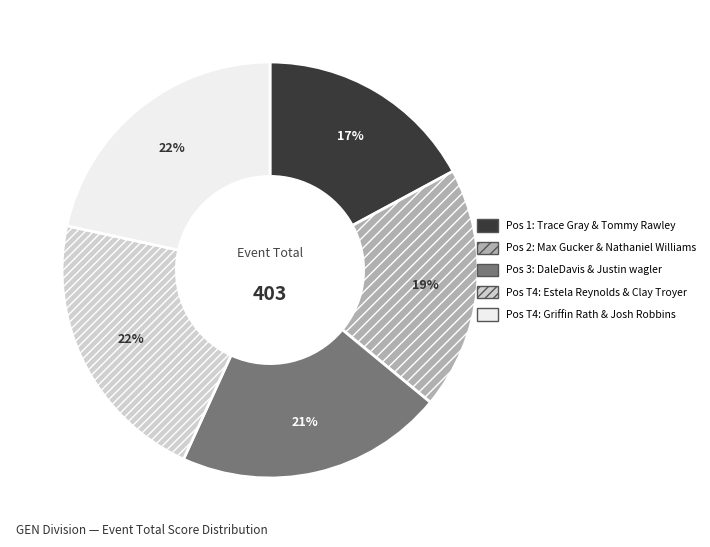

Is there any slice that represents more than half of the pie?

No